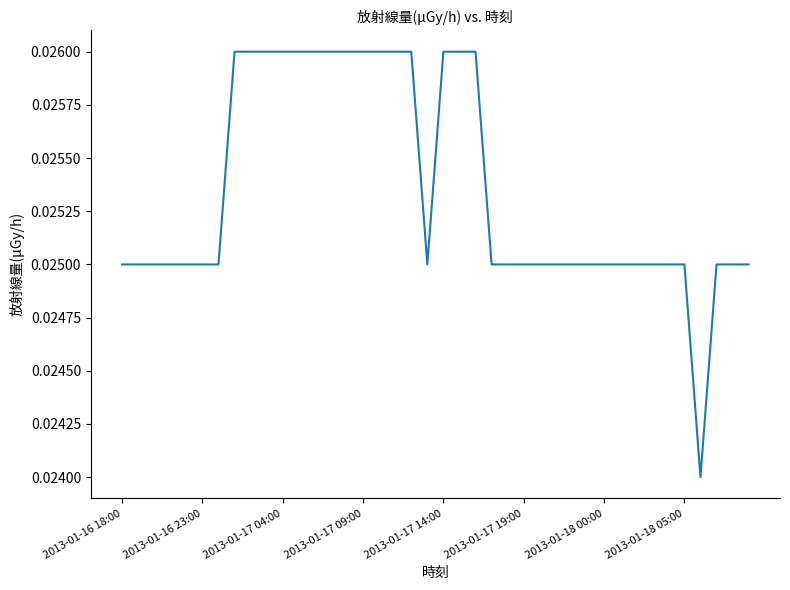

How many lines are shown in the chart?

1